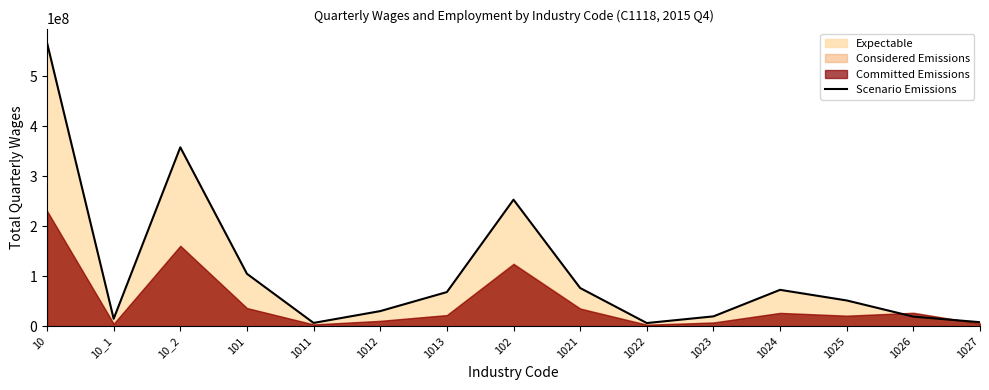

Reading left to right, what are all the values shown in this chart?

10=566529024	10_1=14778542	10_2=357517100	101=104666391	1011=6457103	1012=30083012	1013=68126276	102=252850709	1021=76242317	1022=6202767	1023=19545873	1024=72589181	1025=51353546	1026=19039695	1027=7877330